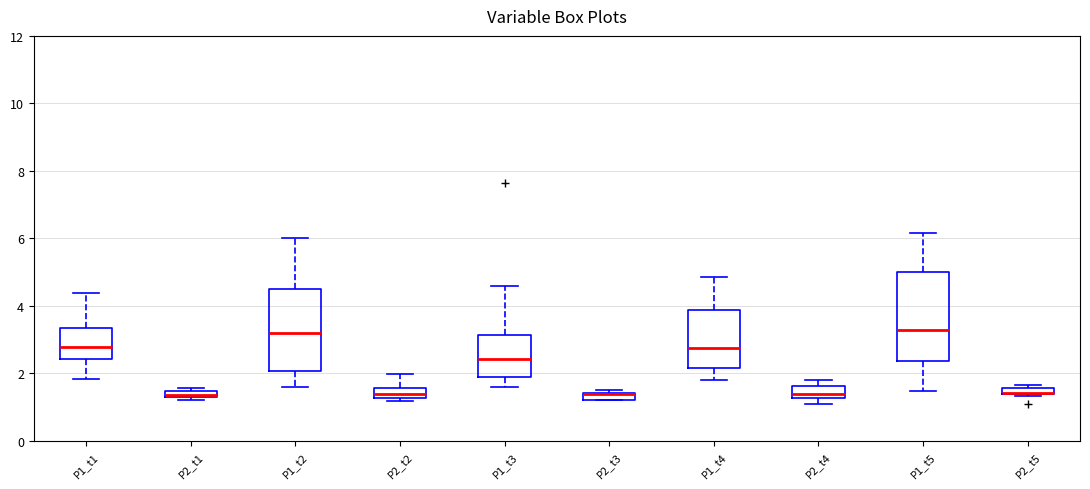

Where does the upper whisker of the box for P1_t4 end on the y-axis? The values are not printed on the chart, so give them approximately, as read against the axis.

4.8